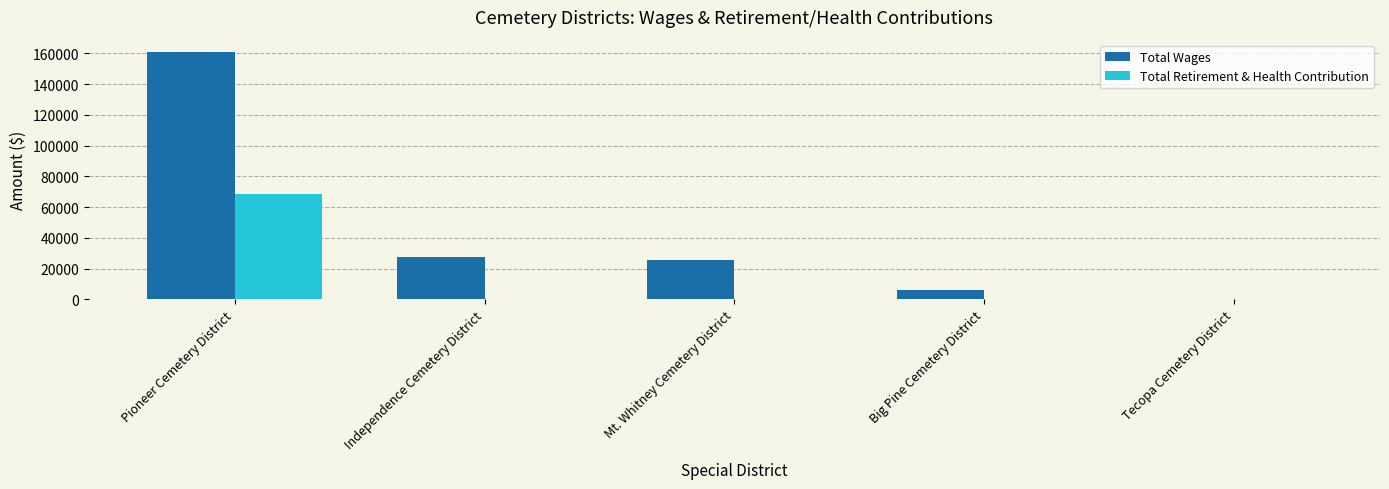

Is it true that Total Retirement & Health Contribution equals -41159 at Mt. Whitney Cemetery District?

False